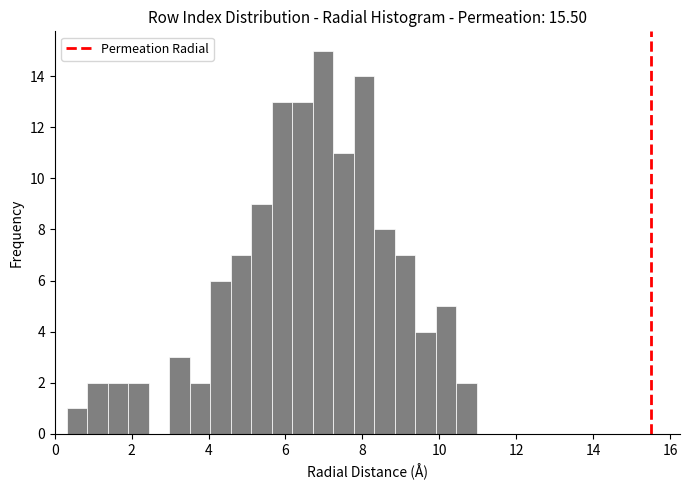

Around what value on the x-axis is the tallest bar? Give the approximate position of its centre, as read against the axis.

7.0